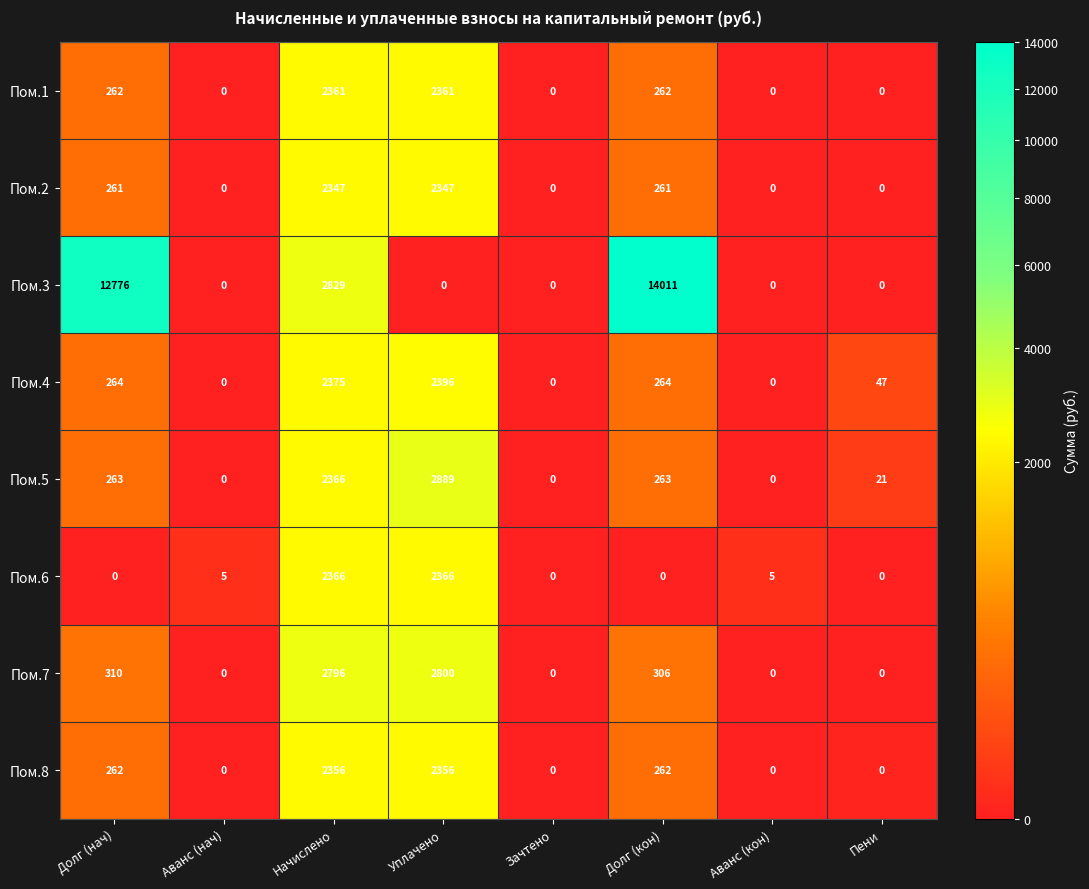

The value of Пом.1 at Аванс (кон) is 1559. True or false?

False